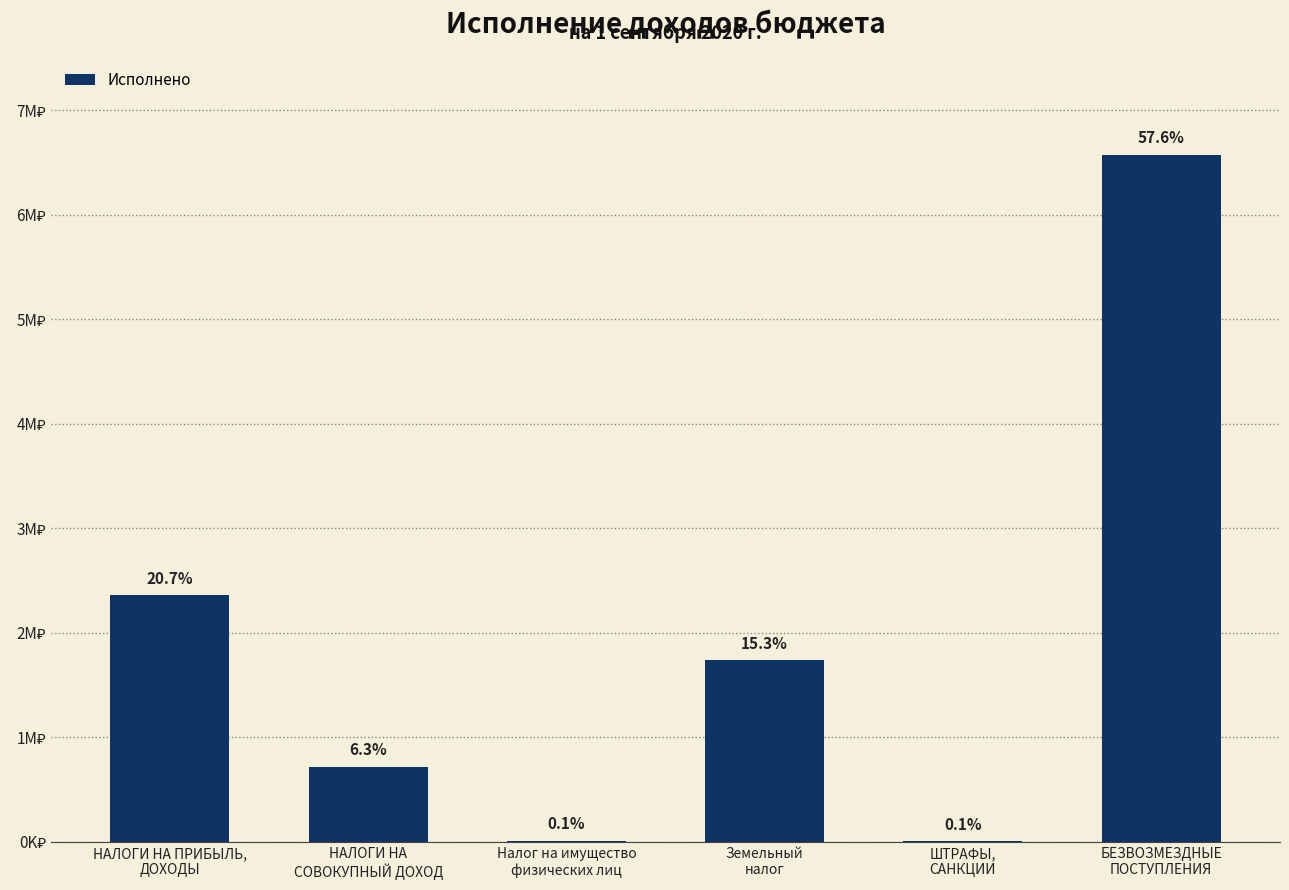

Reading right to left, list all the values displayed in this chart.

6578401.7	8100.0	1741624.0	11000.3	718858.0	2360034.2